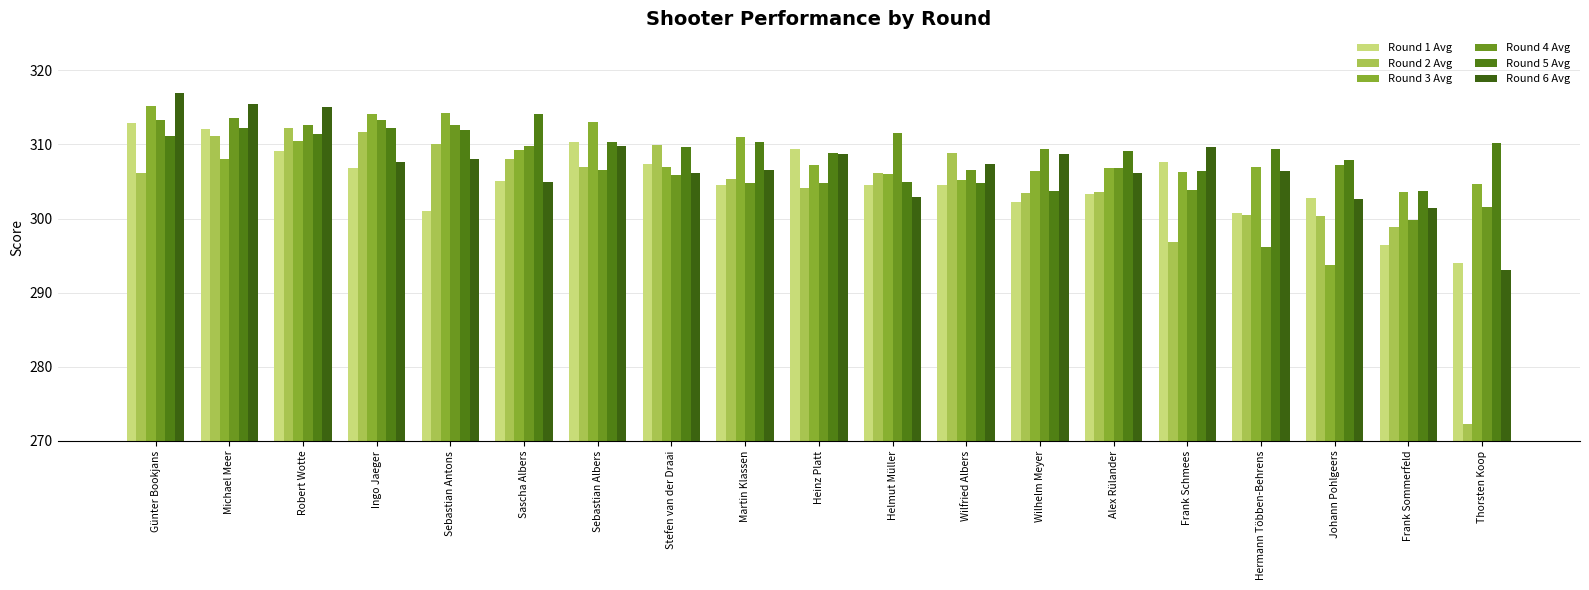

True or false: Round 3 Avg has a value of 306.0 at Helmut Müller.

True